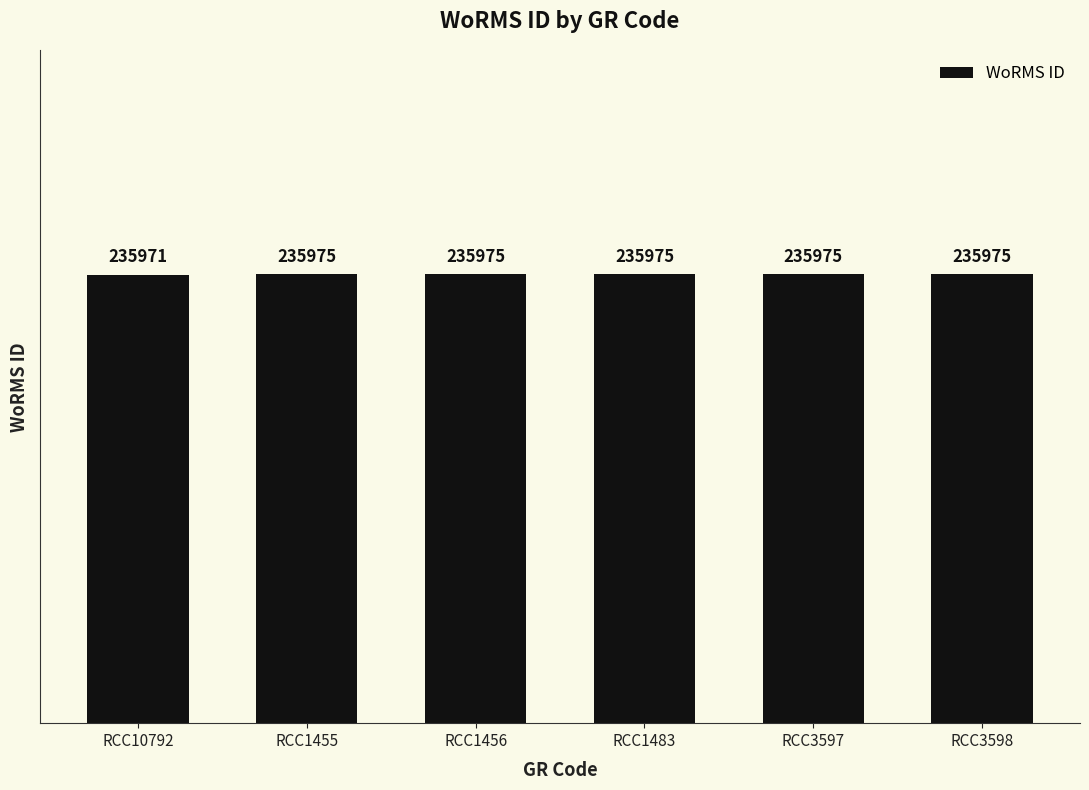

Which label corresponds to the smallest value in the chart?

RCC10792